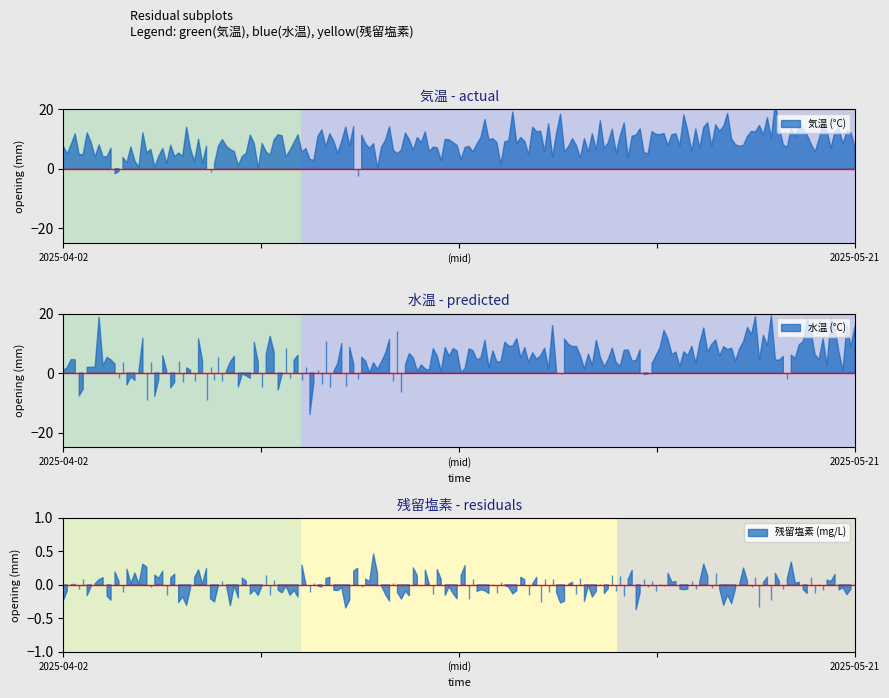

At which category is the sum across all series the highest?

2025-05-21